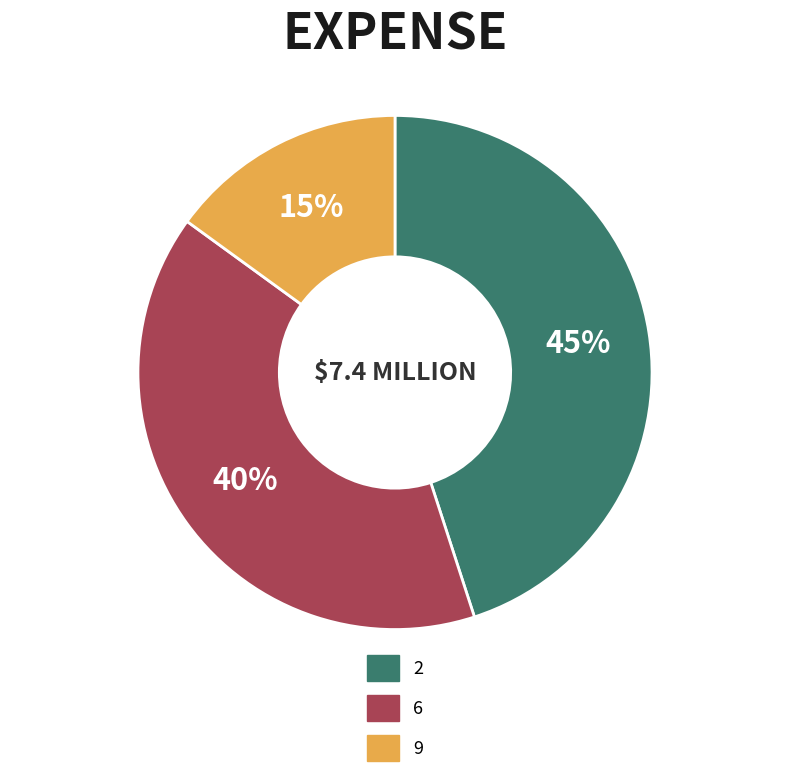

Between 6 and 9, which is larger?

6